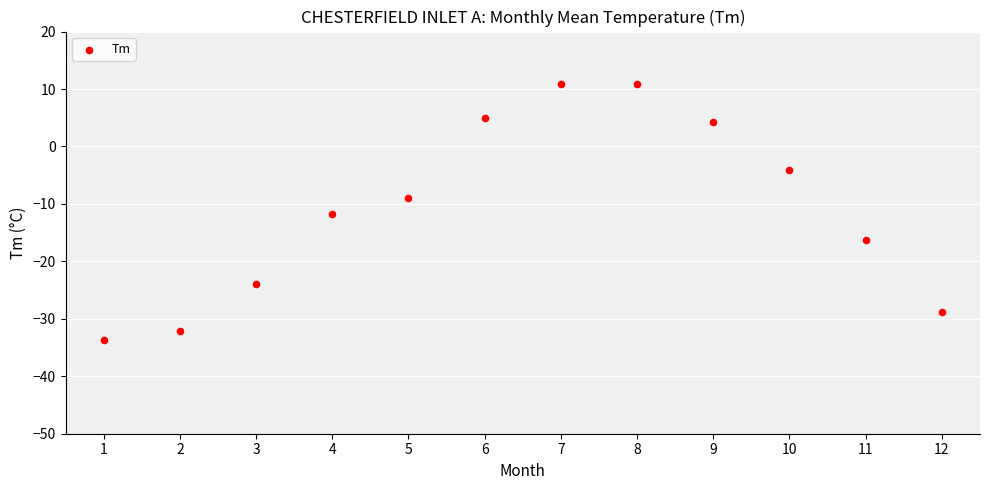

What Y value in the scatter plot is closest to -11?

-11.8